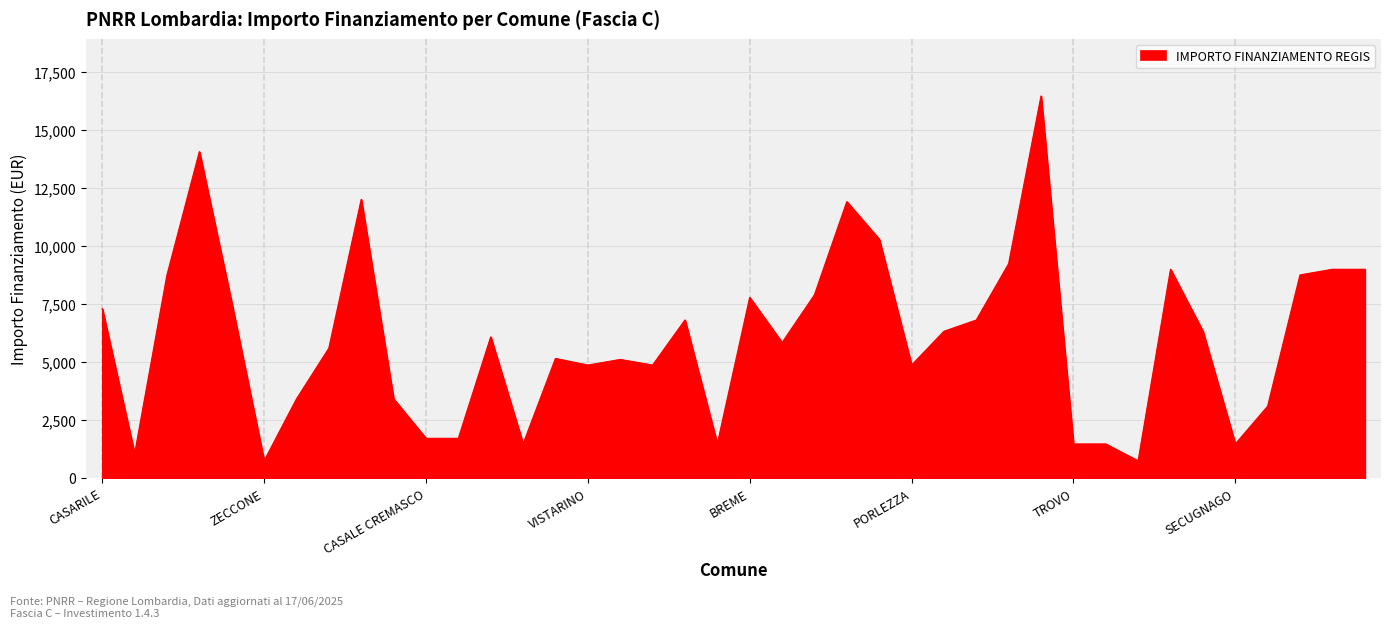

True or false: the data has more than 1 interior local peaks.

True